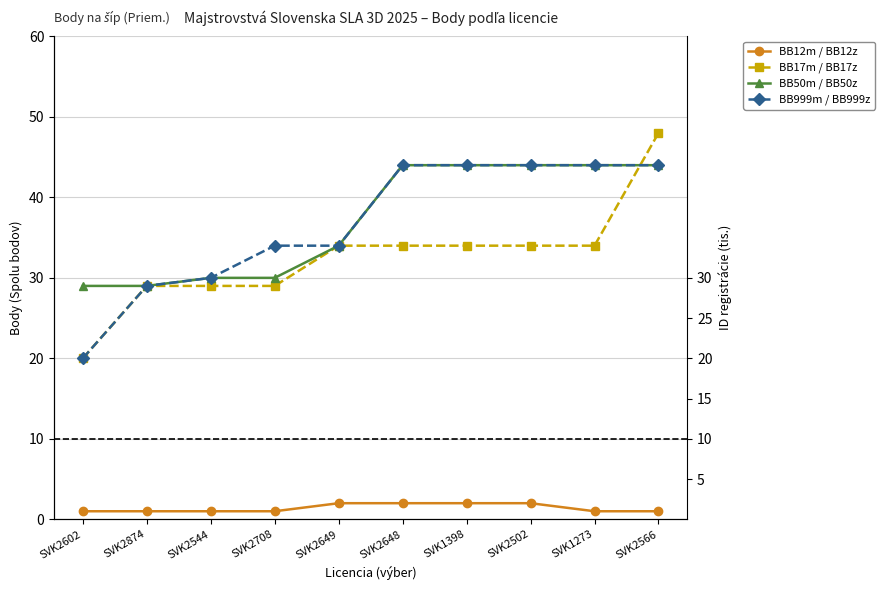

Which series has the largest total across all categories?

BB50m / BB50z